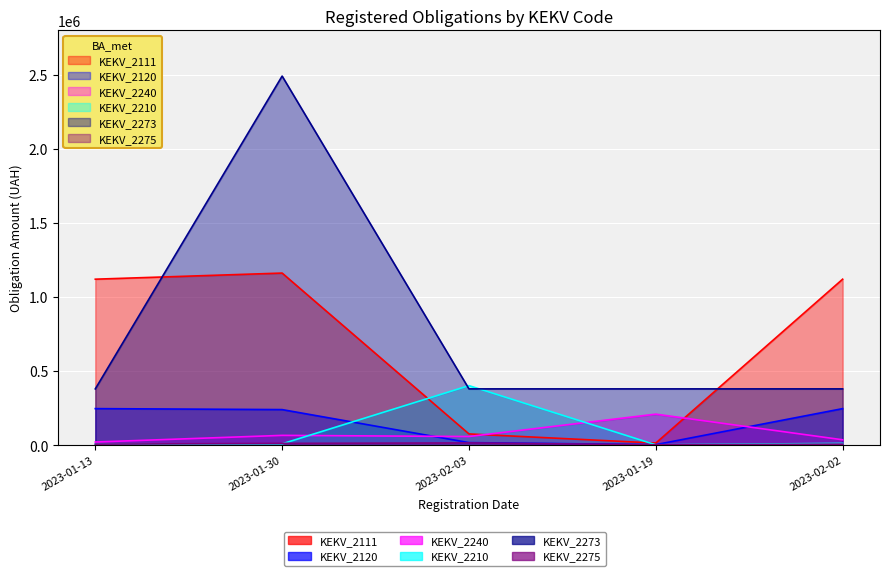

What are all the series names shown in the legend?

2111, 2120, 2240, 2210, 2273, 2275